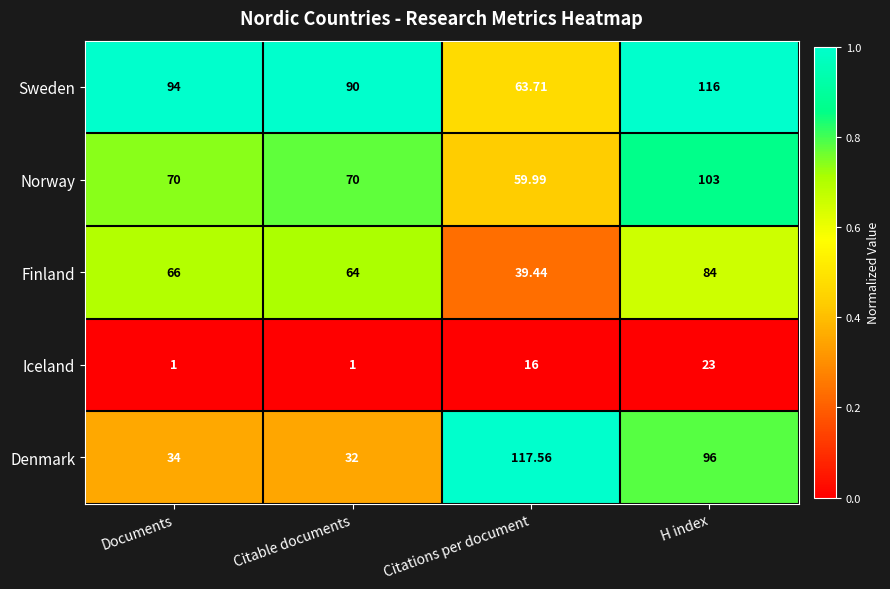

Is the value of Sweden at Documents greater than the value of Norway at H index?

No